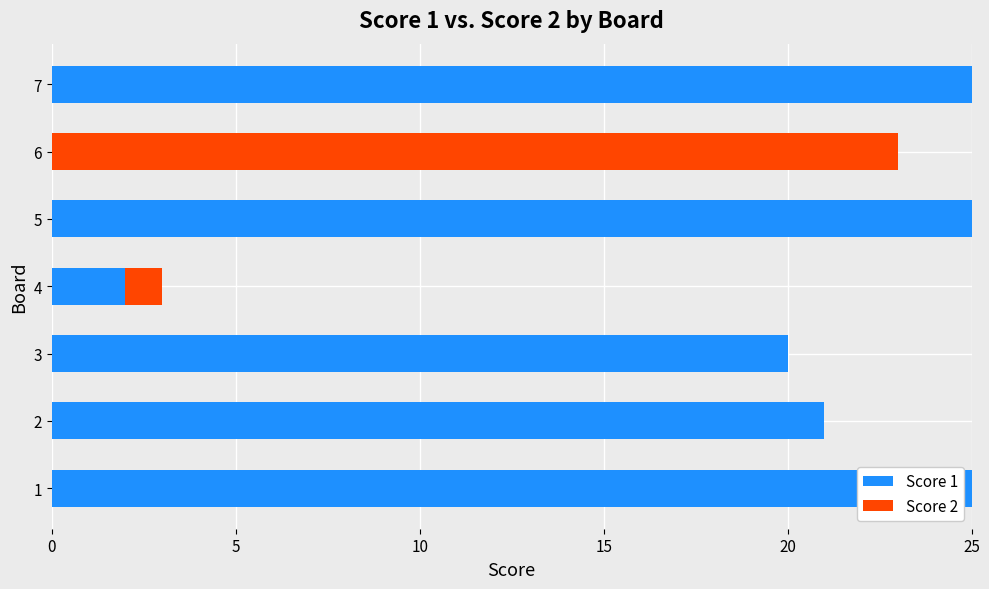

What is the total value across all series at 7?

25